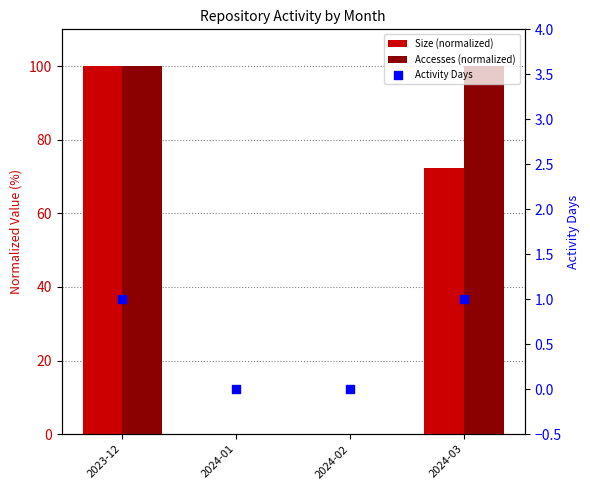

Which series contains the lowest Y value?

Size (normalized)